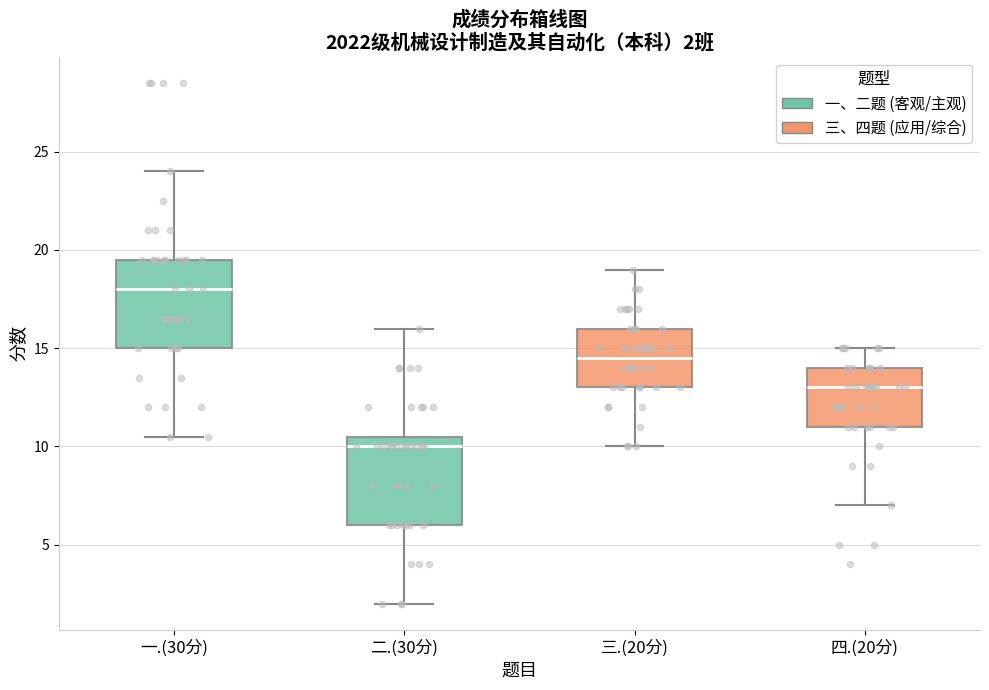

Which box has the highest median line?

一.(30分)